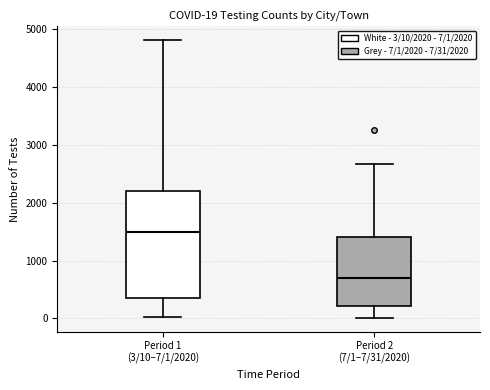

Which box has the highest median line?

Period 1 (3/10–7/1/2020)